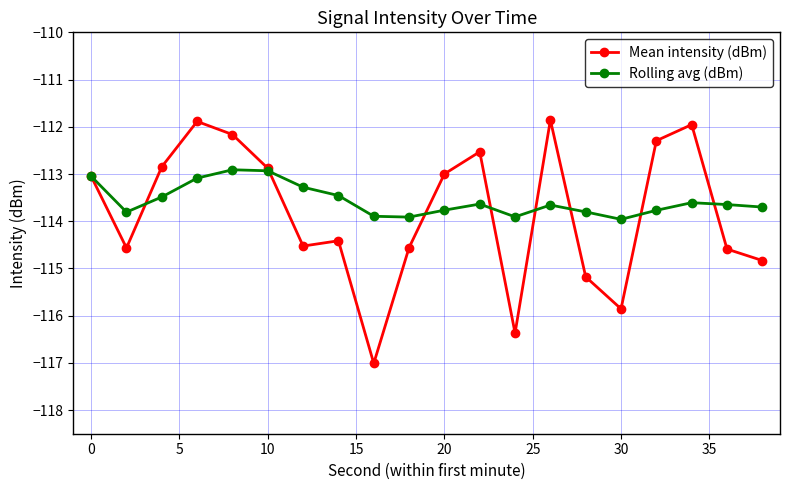

In Mean intensity (dBm), how many points are higher than both neighbors (excluding endpoints)?

5